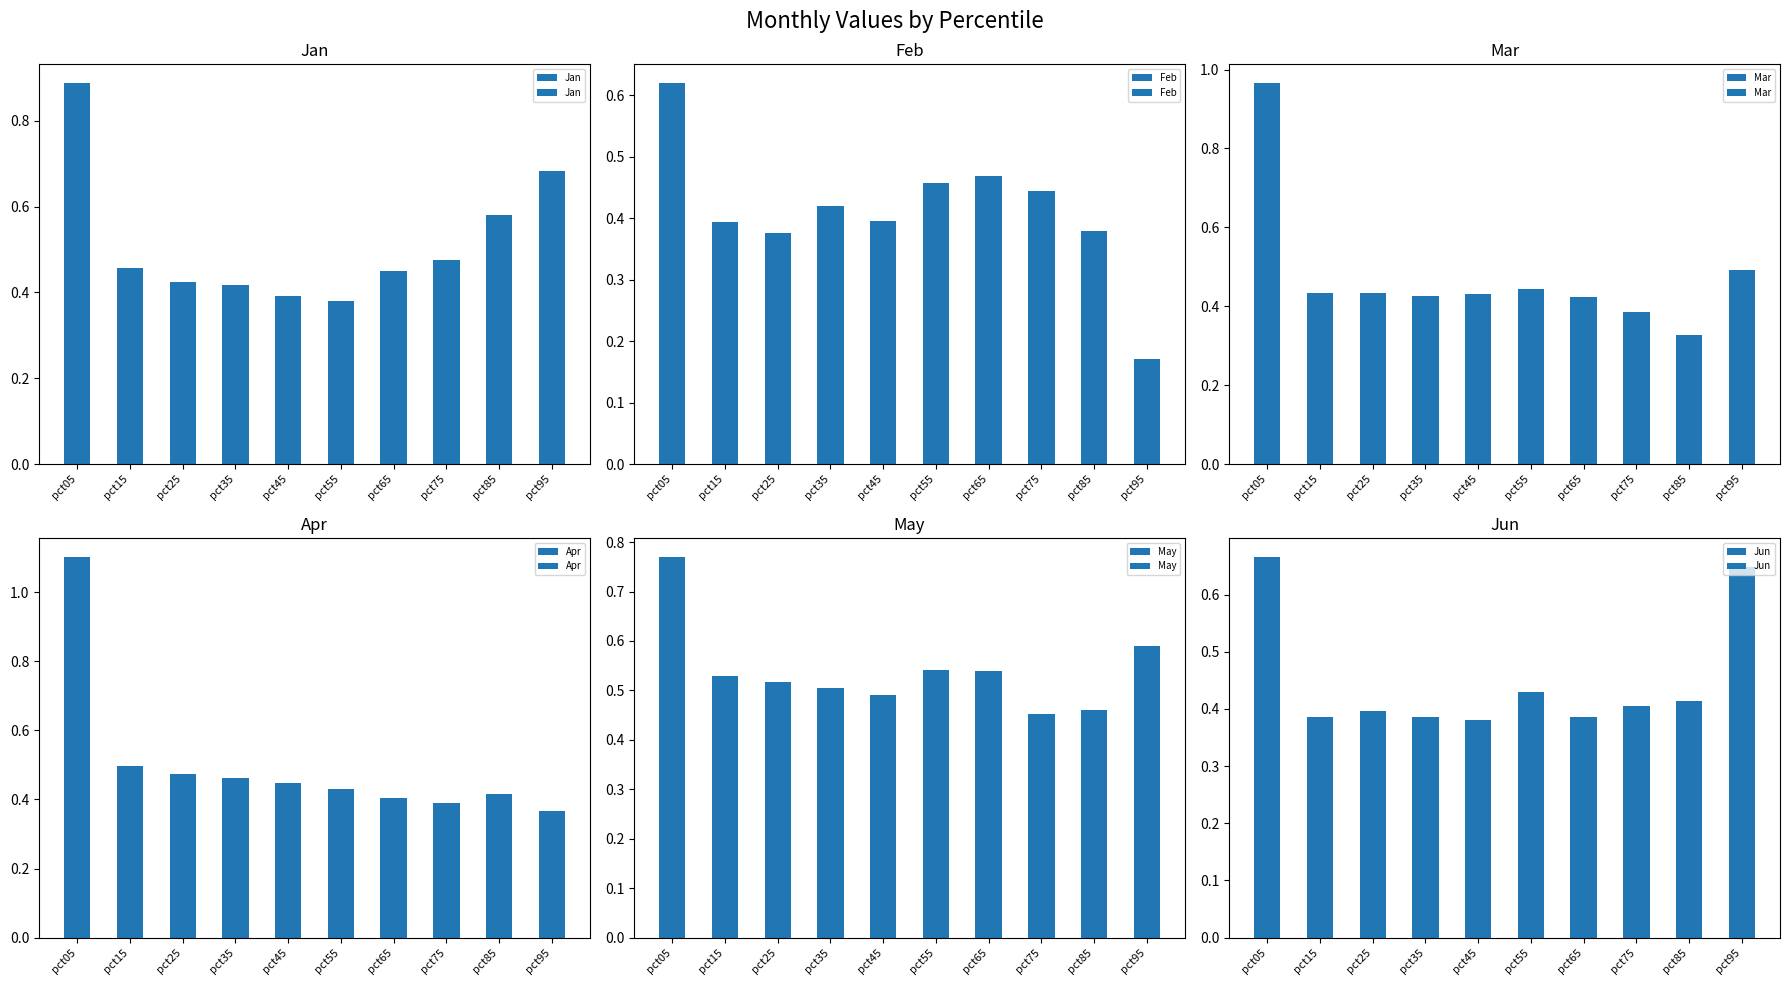

What is the smallest value displayed?

0.2